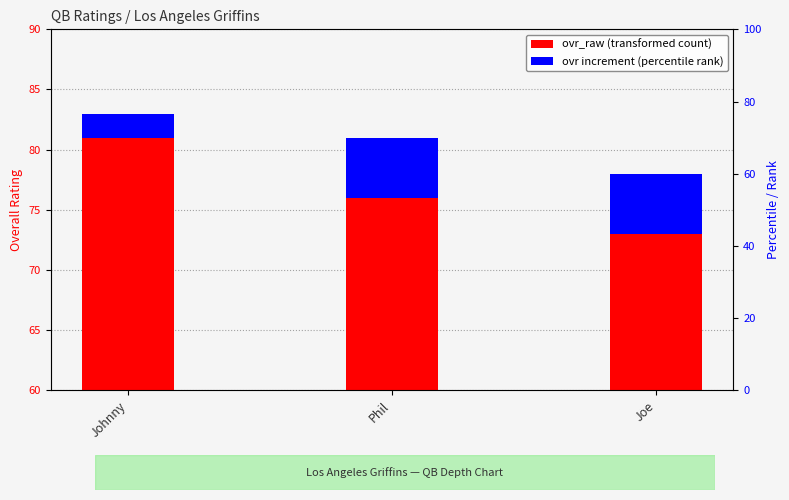

Does the chart contain stacked bars?

No